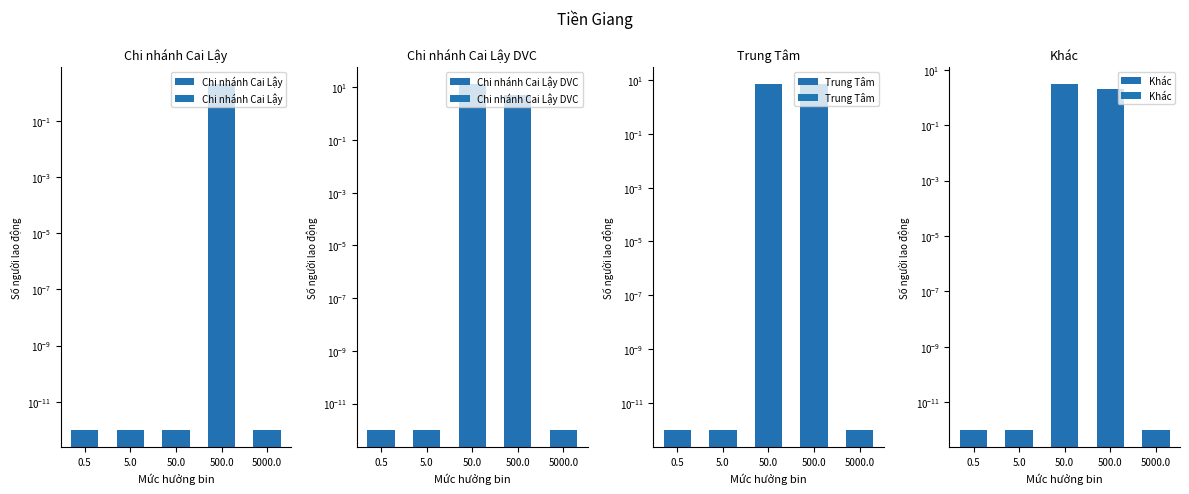

What are all the series names shown in the legend?

Chi nhánh Cai Lậy, Chi nhánh Cai Lậy DVC, Trung Tâm, Khác